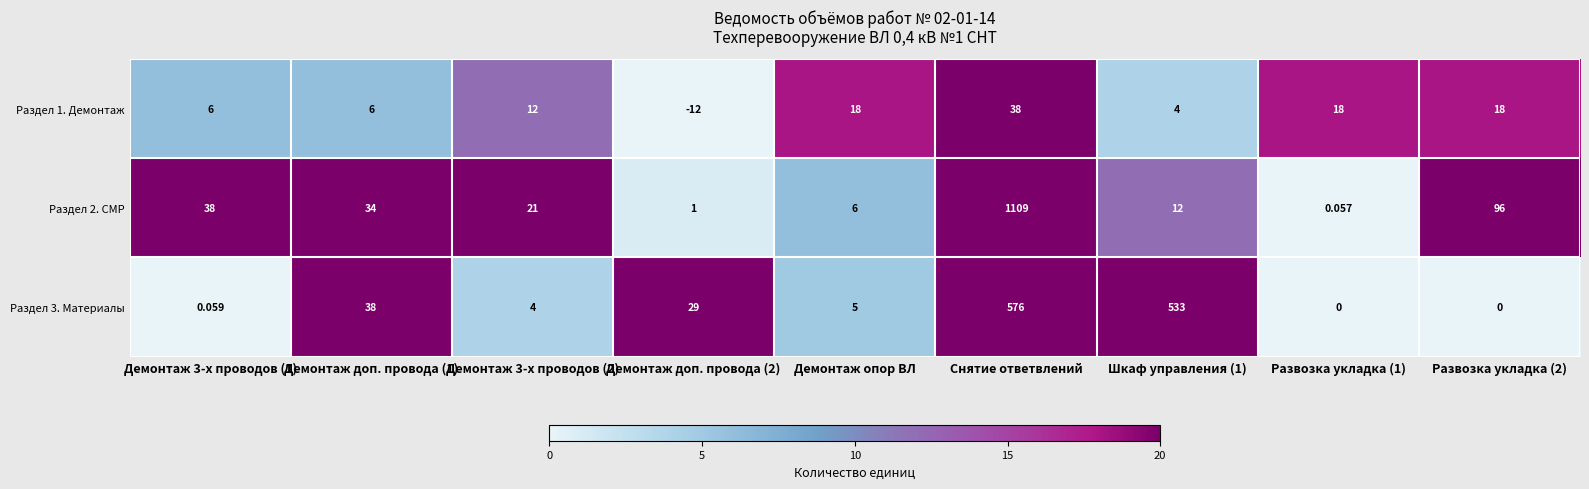

Which series has the largest total across all categories?

Раздел 2. СМР